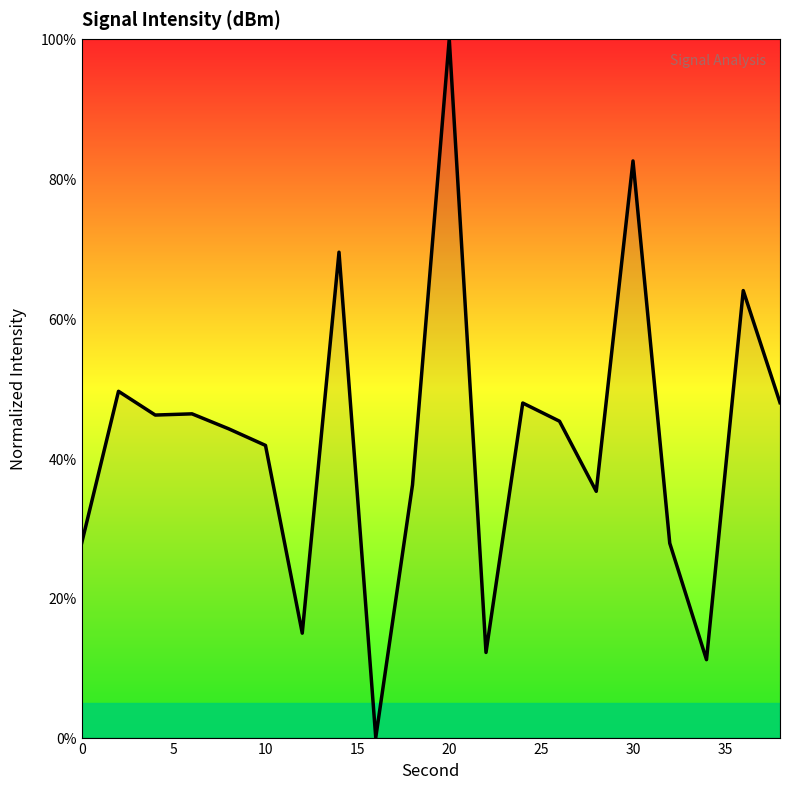

What is the difference between the maximum and minimum values?

100.0